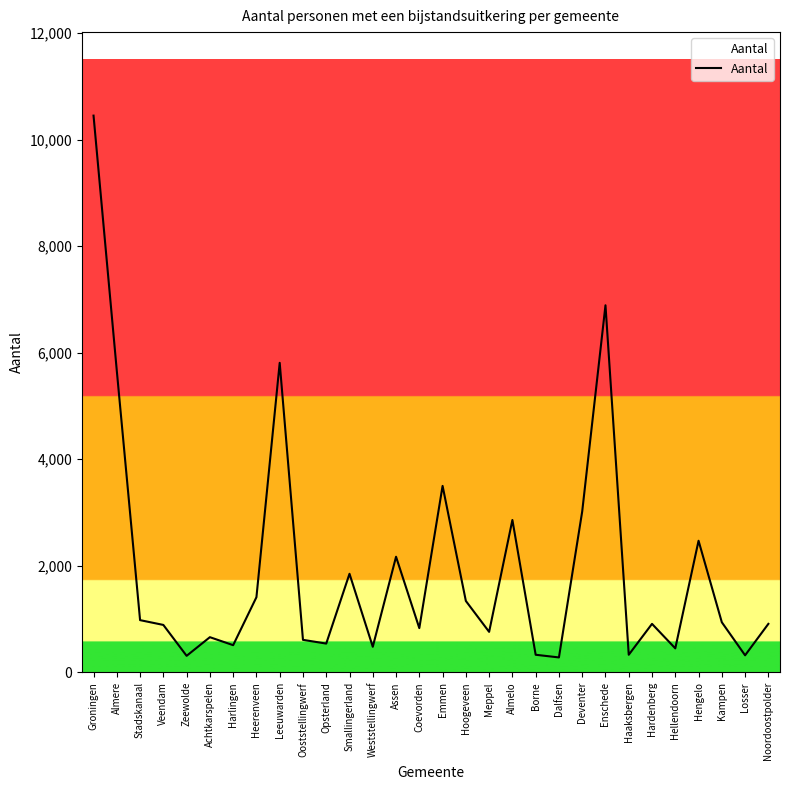

What position from the right is Borne?

11